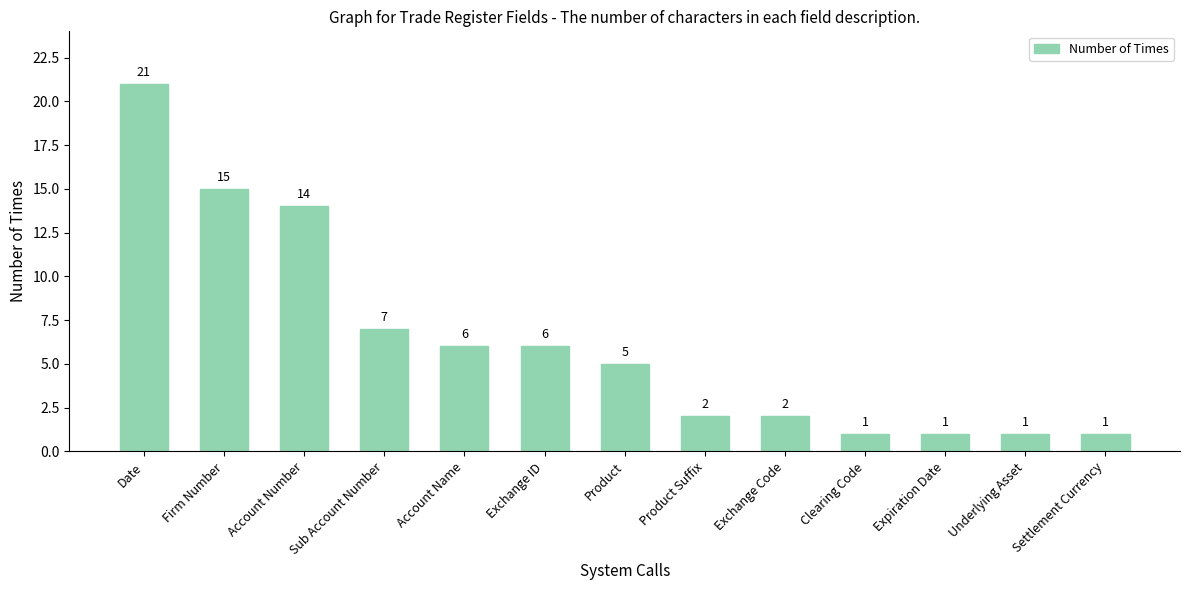

How many values are below 5?

6